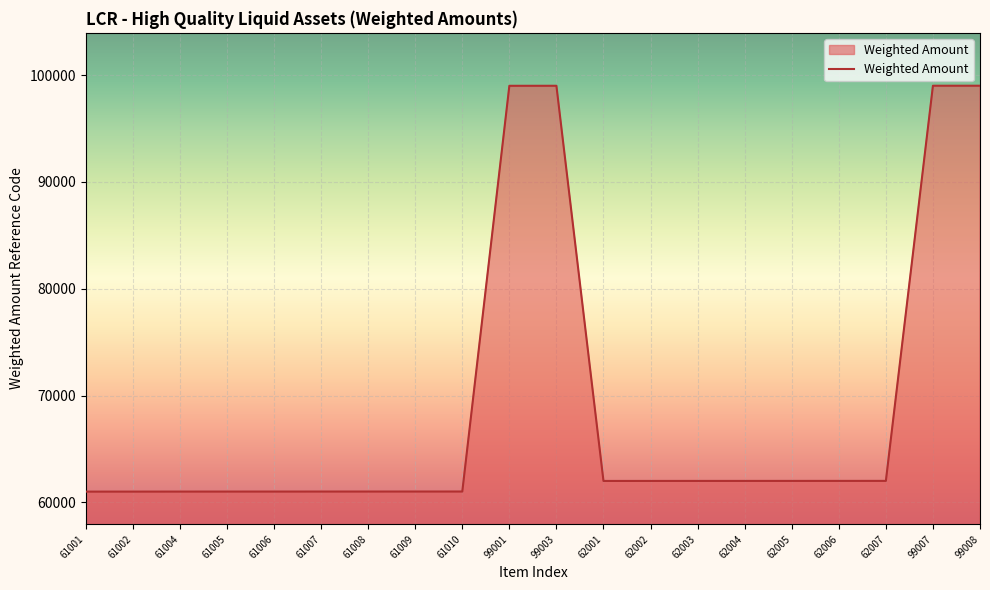

What value does the data have at 99003, to the nearest 100?

99000